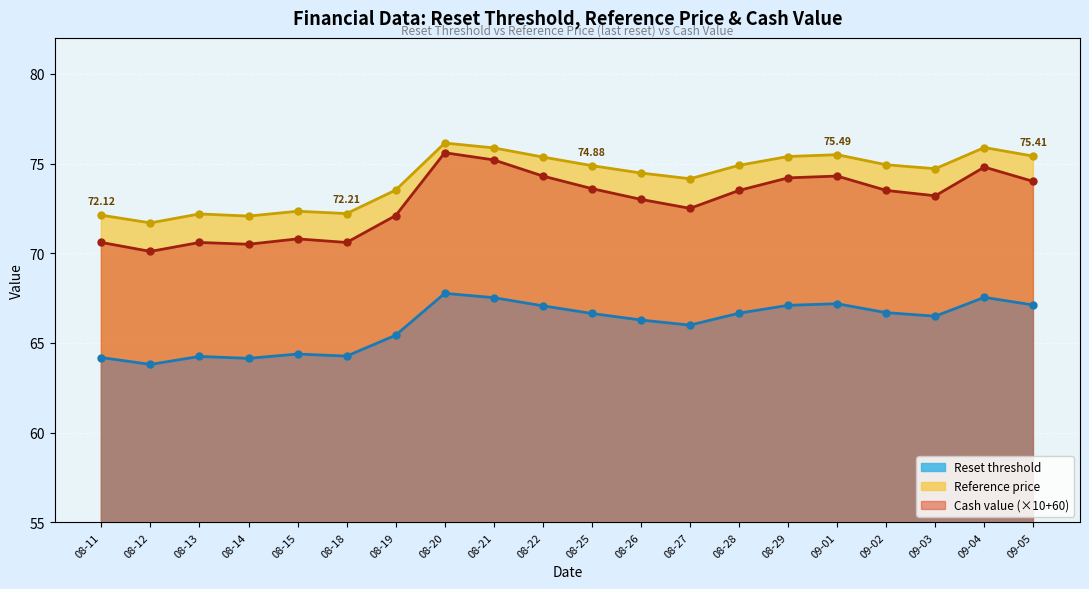

Rank the series at 08-27 from lowest to highest value.

Reset threshold, Cash value (×10+60), Reference price